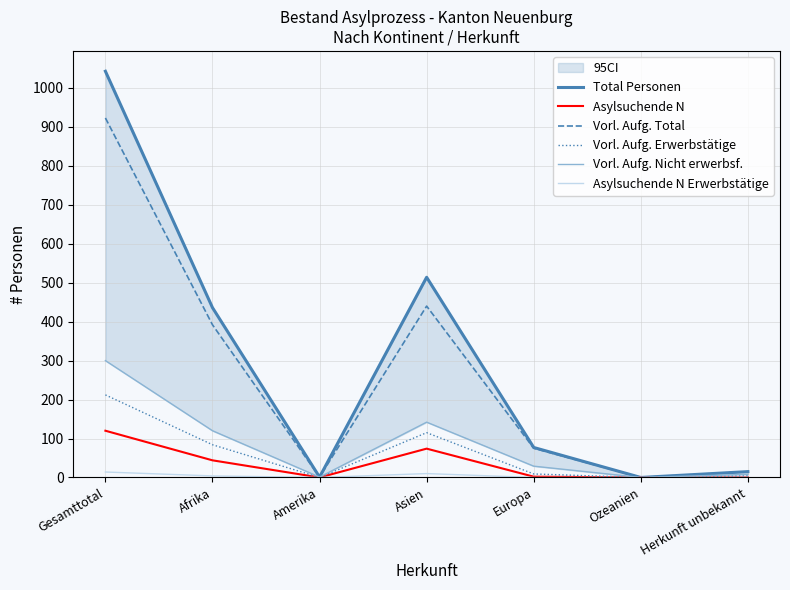

What are all the series names shown in the legend?

Total Personen, Asylsuchende N, Vorl. Aufg. Total, Vorl. Aufg. Erwerbstätige, Vorl. Aufg. Nicht erwerbsf., Asylsuchende N Erwerbstätige